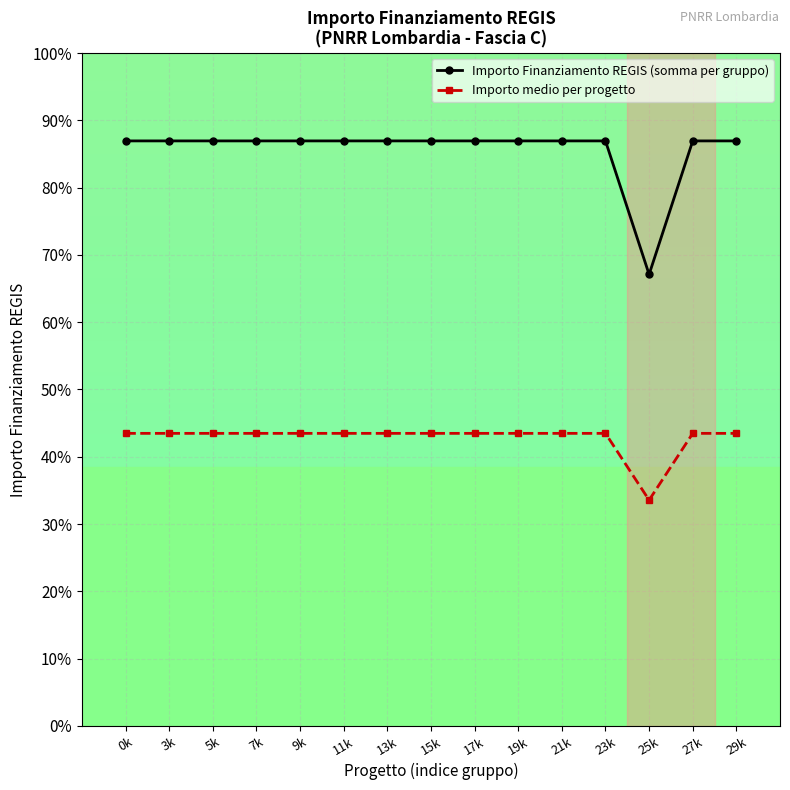

Does the chart display data point markers on the line(s)?

Yes